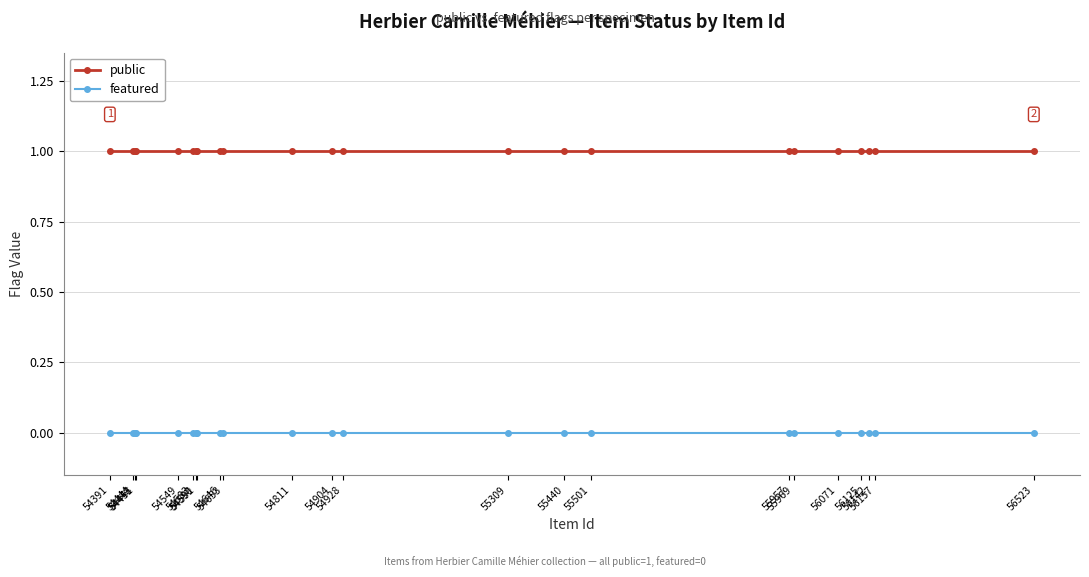

What is the sum of all public values?

23